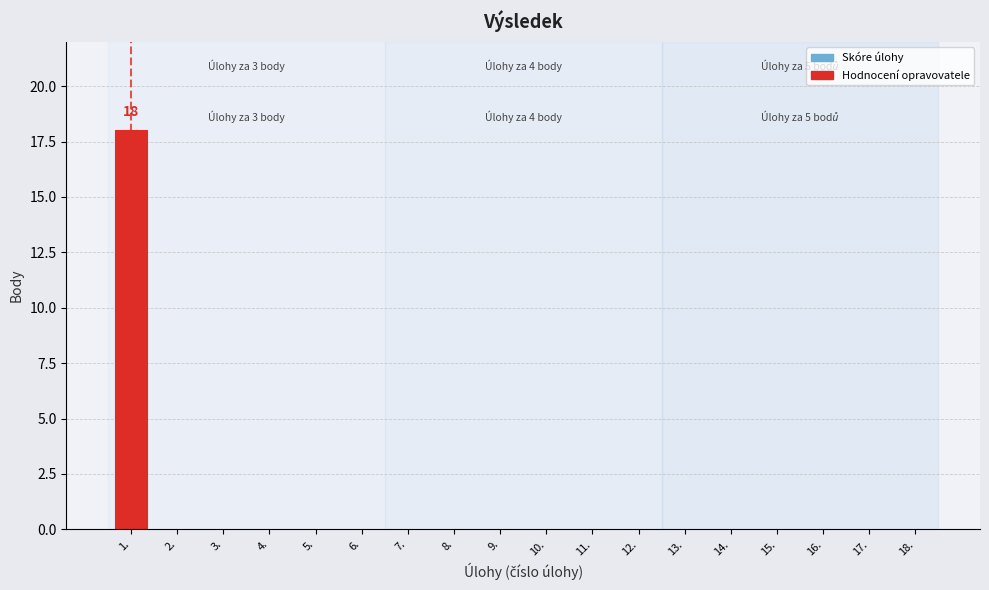

Reading right to left, transcribe all the data shown in this chart.

18.=0	17.=0	16.=0	15.=0	14.=0	13.=0	12.=0	11.=0	10.=0	9.=0	8.=0	7.=0	6.=0	5.=0	4.=0	3.=0	2.=0	1.=18